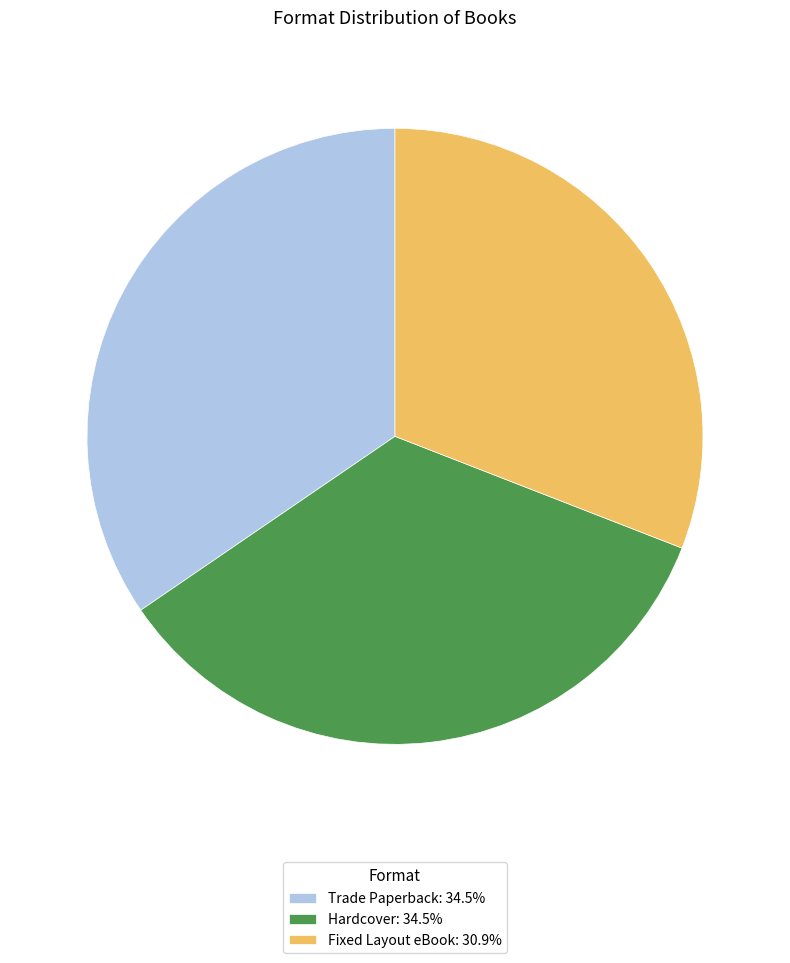

What is the ratio of the value at Fixed Layout eBook: 30.9% to the value at Trade Paperback: 34.5%?

0.9